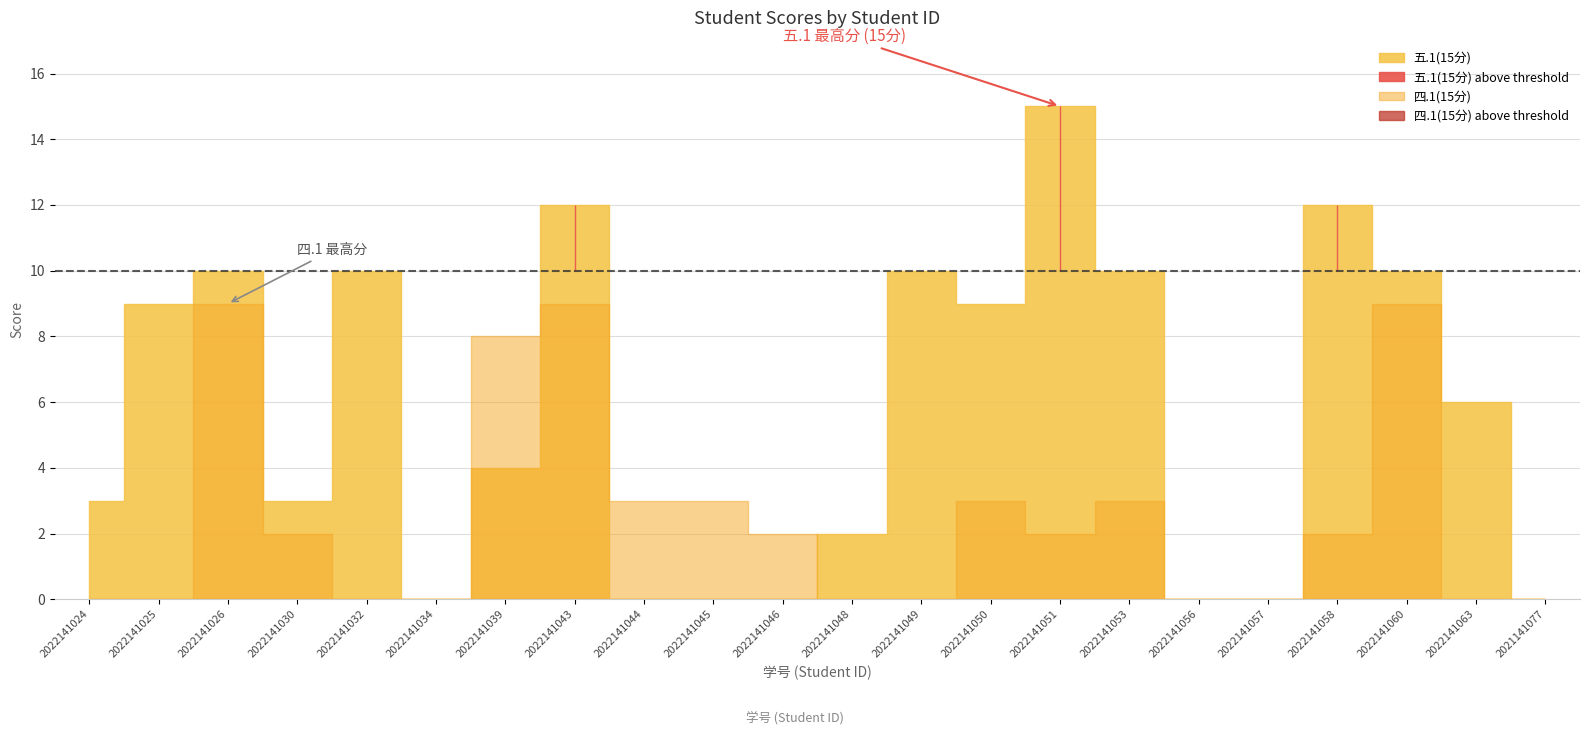

Where is the first local maximum for 五.1(15分)?

2022141026